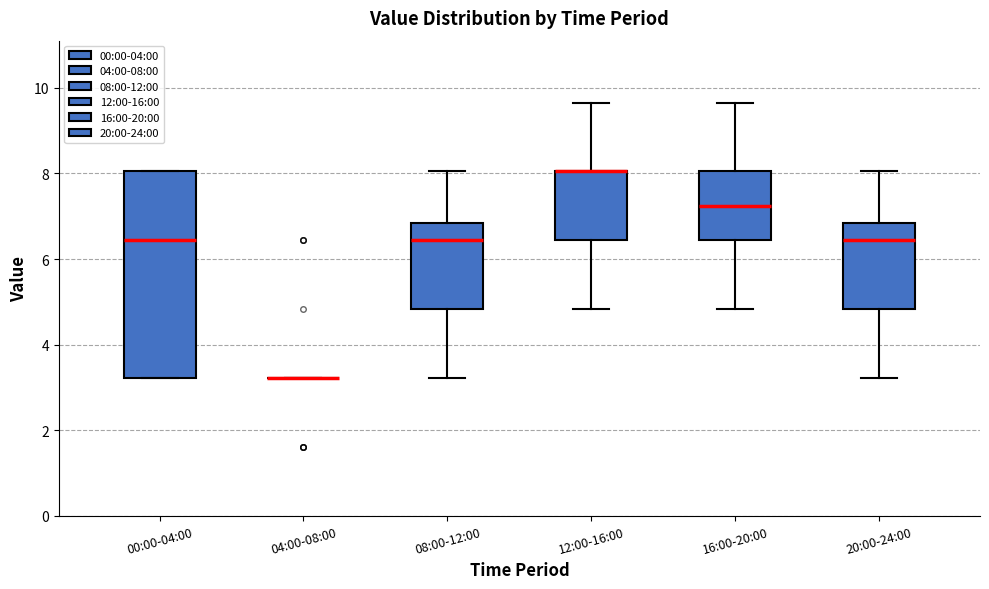

Reading left to right, read every box against the y-axis: the position of its median line, the range the box covers, and the ends of its whiskers. The values are not printed on the chart, so give them approximately, as read against the axis.

00:00-04:00: median 6.4, box 3.2 to 8.0, whiskers 3.2 to 8.0
04:00-08:00: box collapsed to a line at 3.2, whiskers 3.2 to 3.2
08:00-12:00: median 6.4, box 4.8 to 6.8, whiskers 3.2 to 8.0
12:00-16:00: median 8.0 (drawn on the box's upper edge), box 6.4 to 8.0, whiskers 4.8 to 9.6
16:00-20:00: median 7.2, box 6.4 to 8.0, whiskers 4.8 to 9.6
20:00-24:00: median 6.4, box 4.8 to 6.8, whiskers 3.2 to 8.0